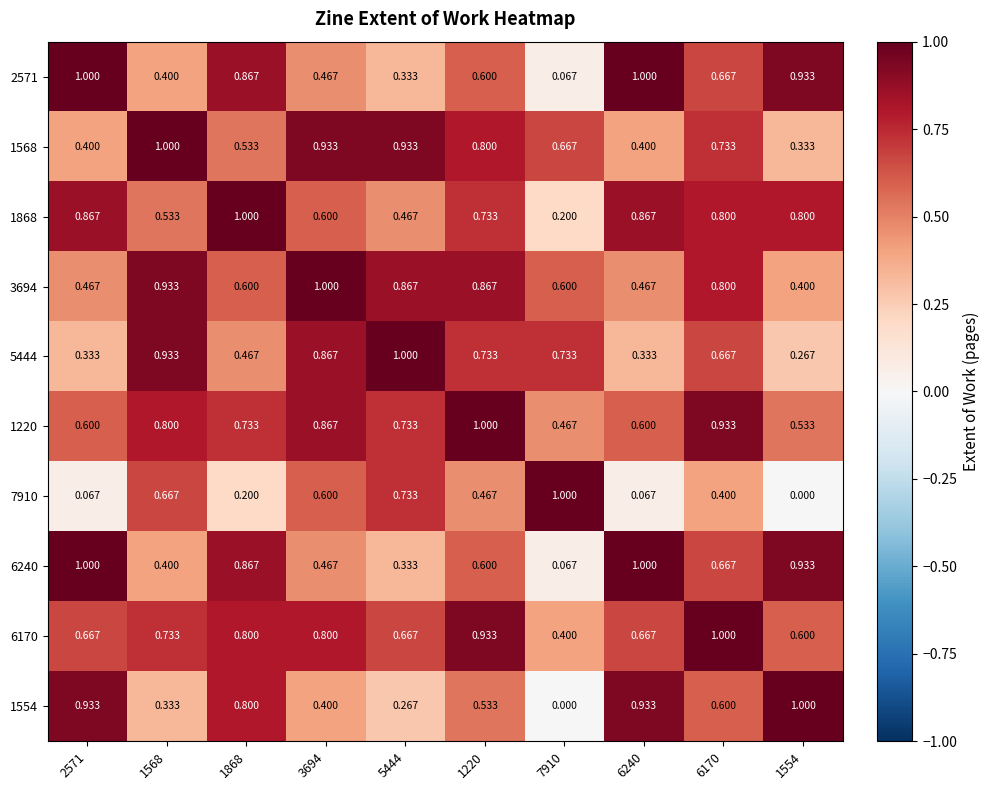

Reading left to right, list all the values displayed in this chart.

2571: 2571=1.0	1568=0.4	1868=0.9	3694=0.5	5444=0.3	1220=0.6	7910=0.1	6240=1.0	6170=0.7	1554=0.9
1568: 2571=0.4	1568=1.0	1868=0.5	3694=0.9	5444=0.9	1220=0.8	7910=0.7	6240=0.4	6170=0.7	1554=0.3
1868: 2571=0.9	1568=0.5	1868=1.0	3694=0.6	5444=0.5	1220=0.7	7910=0.2	6240=0.9	6170=0.8	1554=0.8
3694: 2571=0.5	1568=0.9	1868=0.6	3694=1.0	5444=0.9	1220=0.9	7910=0.6	6240=0.5	6170=0.8	1554=0.4
5444: 2571=0.3	1568=0.9	1868=0.5	3694=0.9	5444=1.0	1220=0.7	7910=0.7	6240=0.3	6170=0.7	1554=0.3
1220: 2571=0.6	1568=0.8	1868=0.7	3694=0.9	5444=0.7	1220=1.0	7910=0.5	6240=0.6	6170=0.9	1554=0.5
7910: 2571=0.1	1568=0.7	1868=0.2	3694=0.6	5444=0.7	1220=0.5	7910=1.0	6240=0.1	6170=0.4	1554=0.0
6240: 2571=1.0	1568=0.4	1868=0.9	3694=0.5	5444=0.3	1220=0.6	7910=0.1	6240=1.0	6170=0.7	1554=0.9
6170: 2571=0.7	1568=0.7	1868=0.8	3694=0.8	5444=0.7	1220=0.9	7910=0.4	6240=0.7	6170=1.0	1554=0.6
1554: 2571=0.9	1568=0.3	1868=0.8	3694=0.4	5444=0.3	1220=0.5	7910=0.0	6240=0.9	6170=0.6	1554=1.0